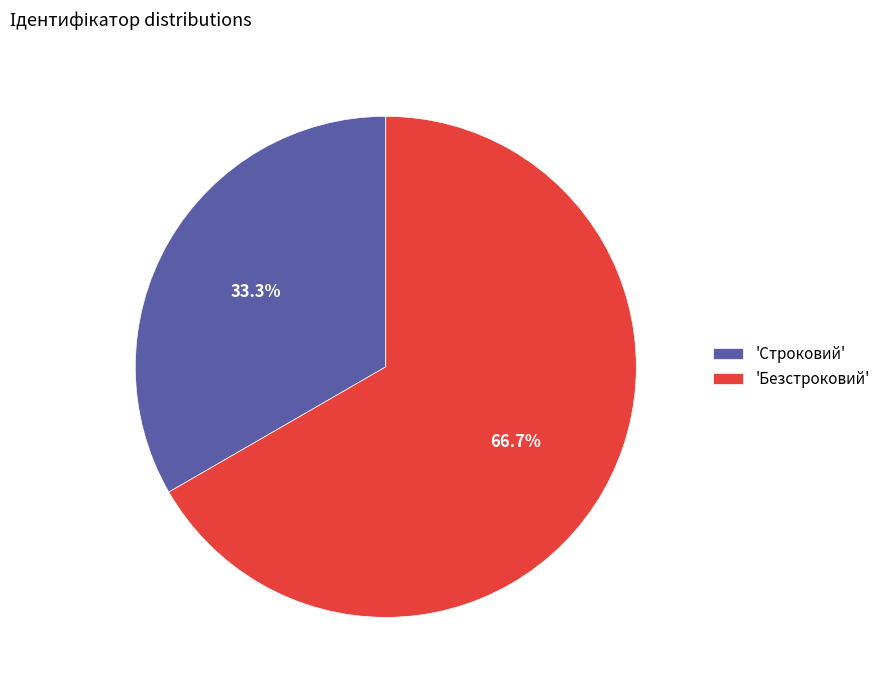

Rank the categories by value from lowest to highest.

'Строковий', 'Безстроковий'